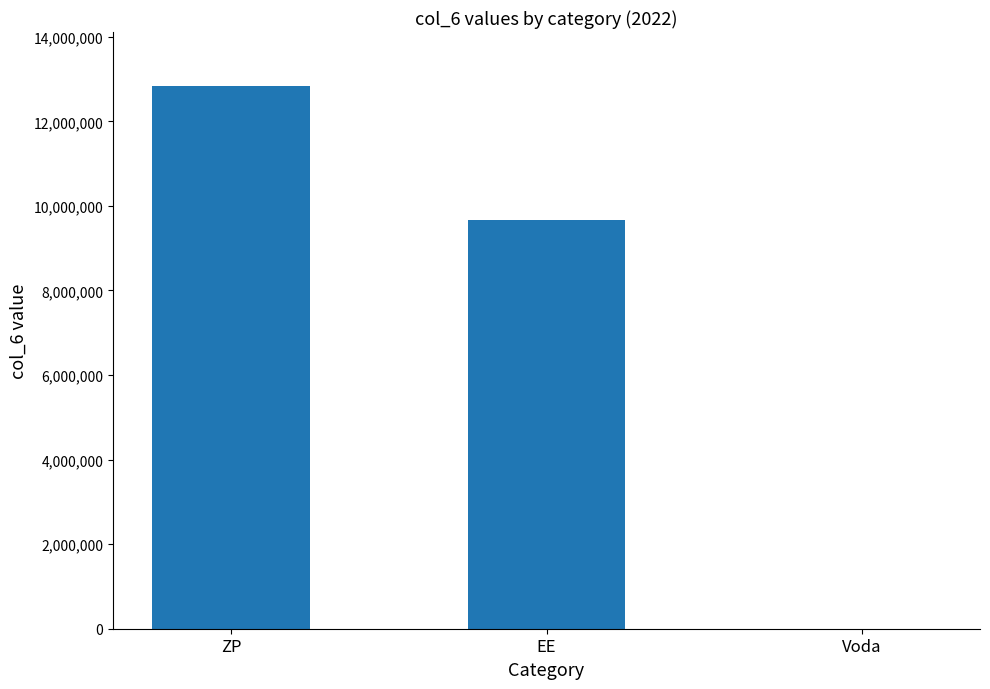

What is the sum of all values?

22494658.5